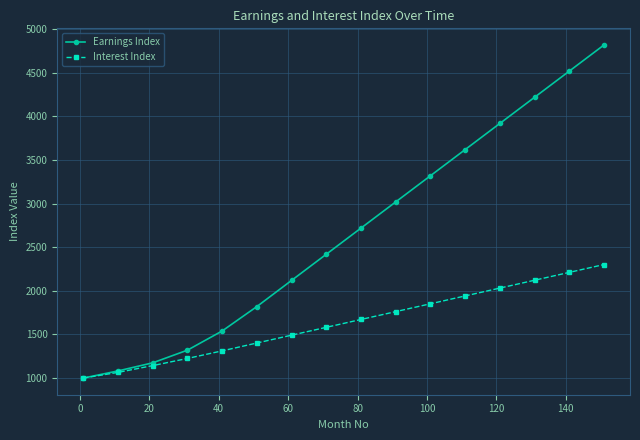

True or false: Earnings Index has more than 2 points higher than both neighbors.

False